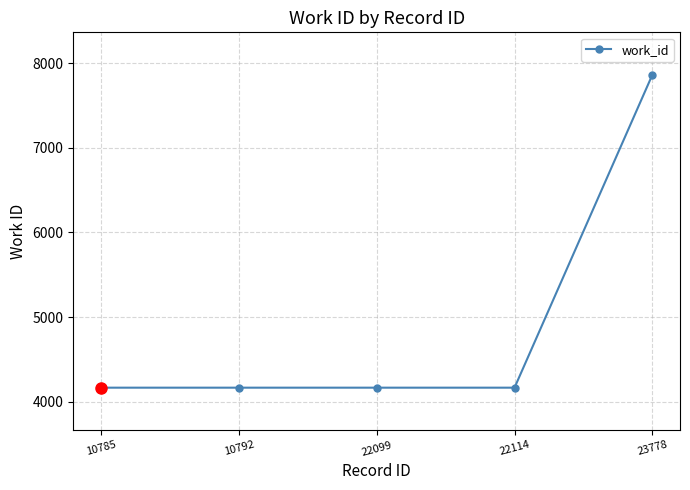

True or false: there are more than 1 points higher than both neighbors.

False